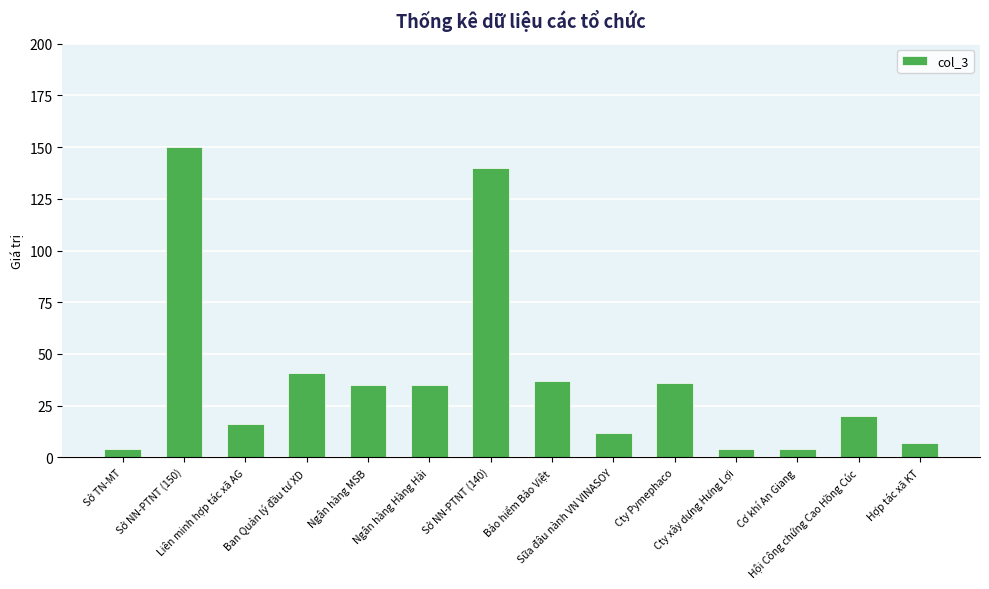

What is the difference between the second highest and second lowest values?

136